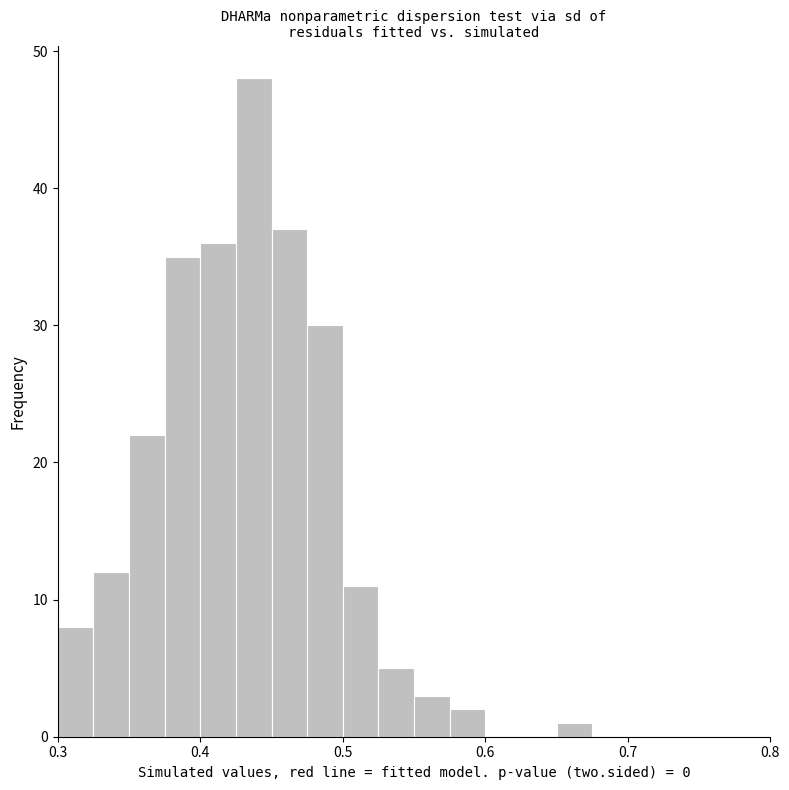

Read against the x-axis, roughly where is the centre of the tallest bar?

0.44